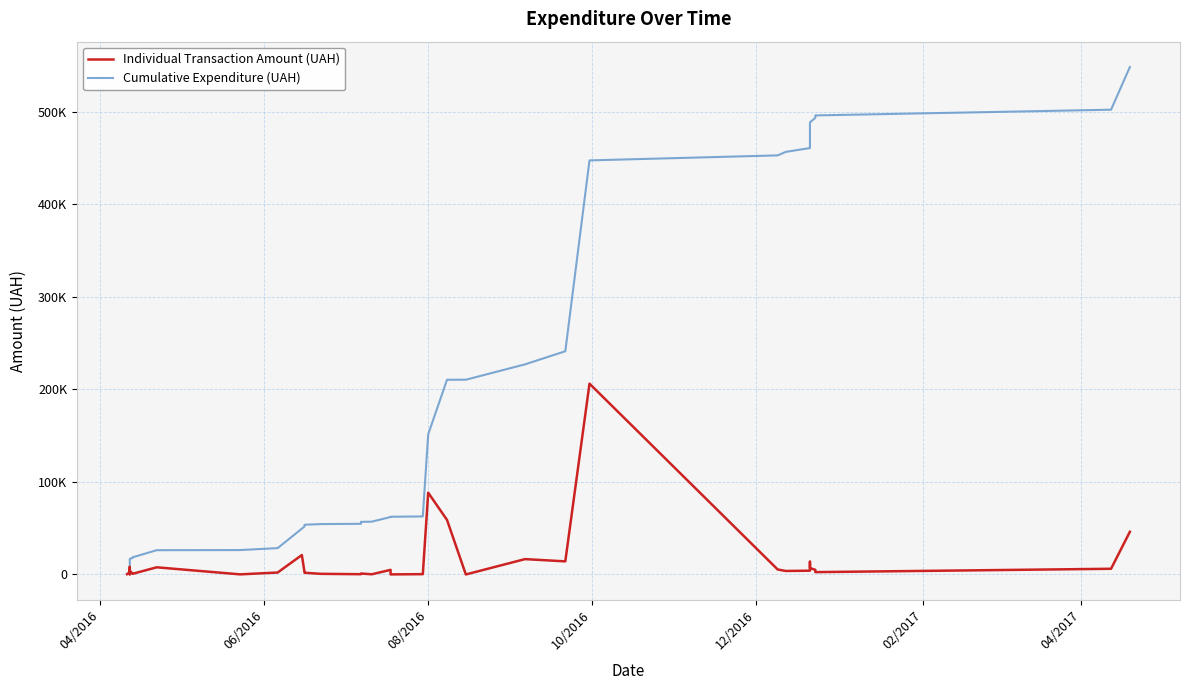

True or false: Individual Transaction Amount (UAH) and Cumulative Expenditure (UAH) intersect in this chart.

False